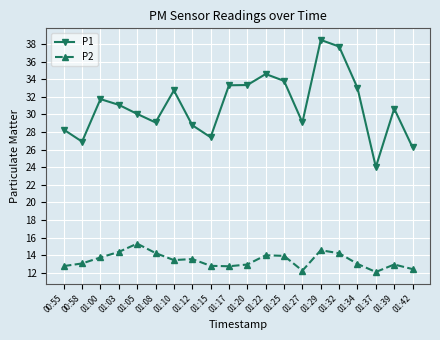

True or false: P2 and P1 cross at least once.

False